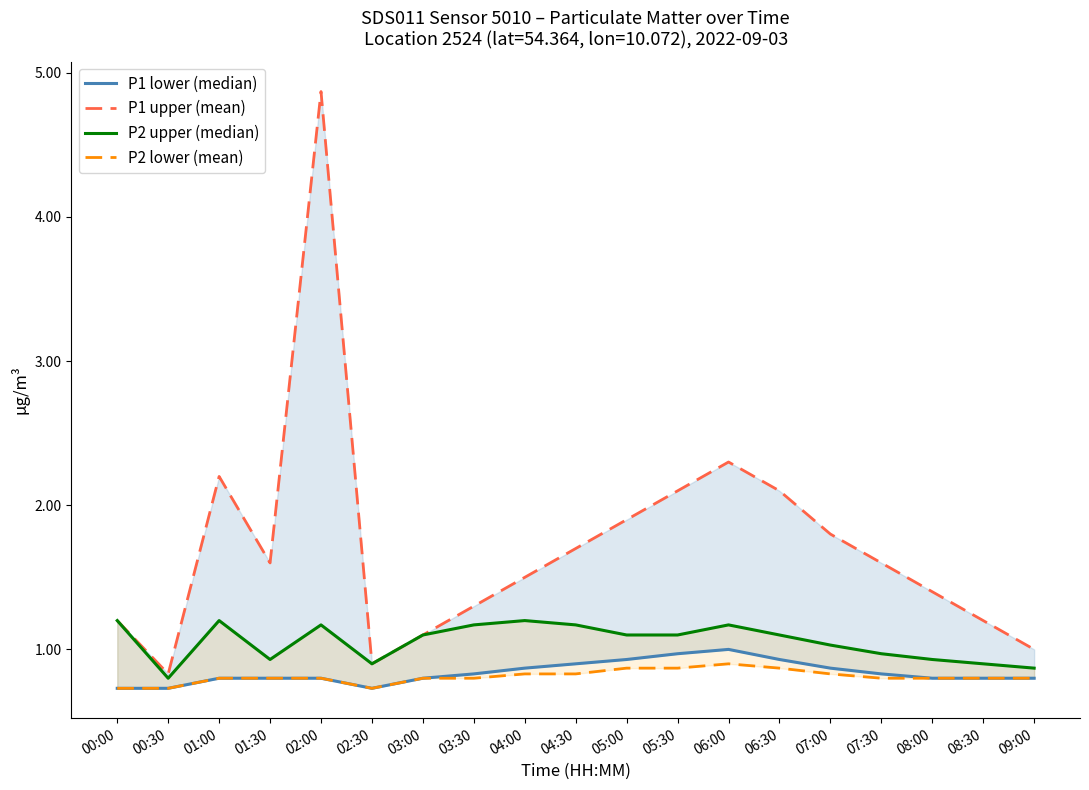

How many lines are shown in the chart?

4